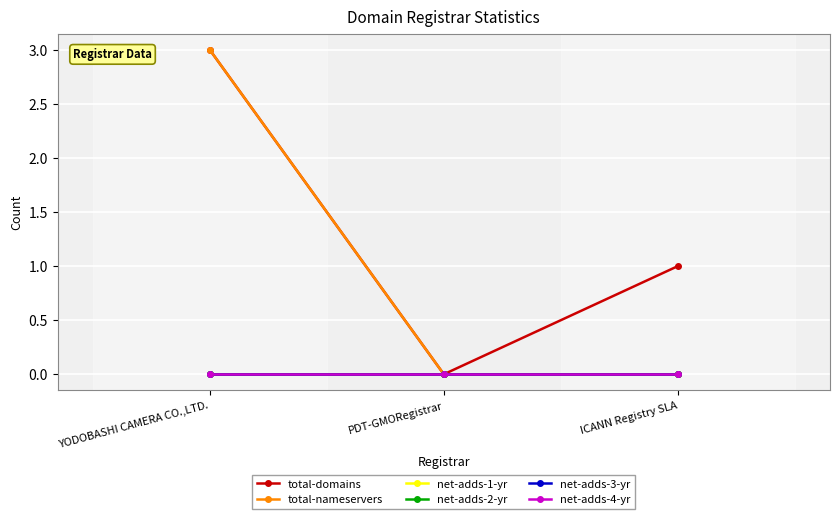

Reading right to left, list all the values displayed in this chart.

total-domains: ICANN Registry SLA=1	PDT-GMORegistrar=0	YODOBASHI CAMERA CO.,LTD.=3
total-nameservers: ICANN Registry SLA=0	PDT-GMORegistrar=0	YODOBASHI CAMERA CO.,LTD.=3
net-adds-1-yr: ICANN Registry SLA=0	PDT-GMORegistrar=0	YODOBASHI CAMERA CO.,LTD.=0
net-adds-2-yr: ICANN Registry SLA=0	PDT-GMORegistrar=0	YODOBASHI CAMERA CO.,LTD.=0
net-adds-3-yr: ICANN Registry SLA=0	PDT-GMORegistrar=0	YODOBASHI CAMERA CO.,LTD.=0
net-adds-4-yr: ICANN Registry SLA=0	PDT-GMORegistrar=0	YODOBASHI CAMERA CO.,LTD.=0